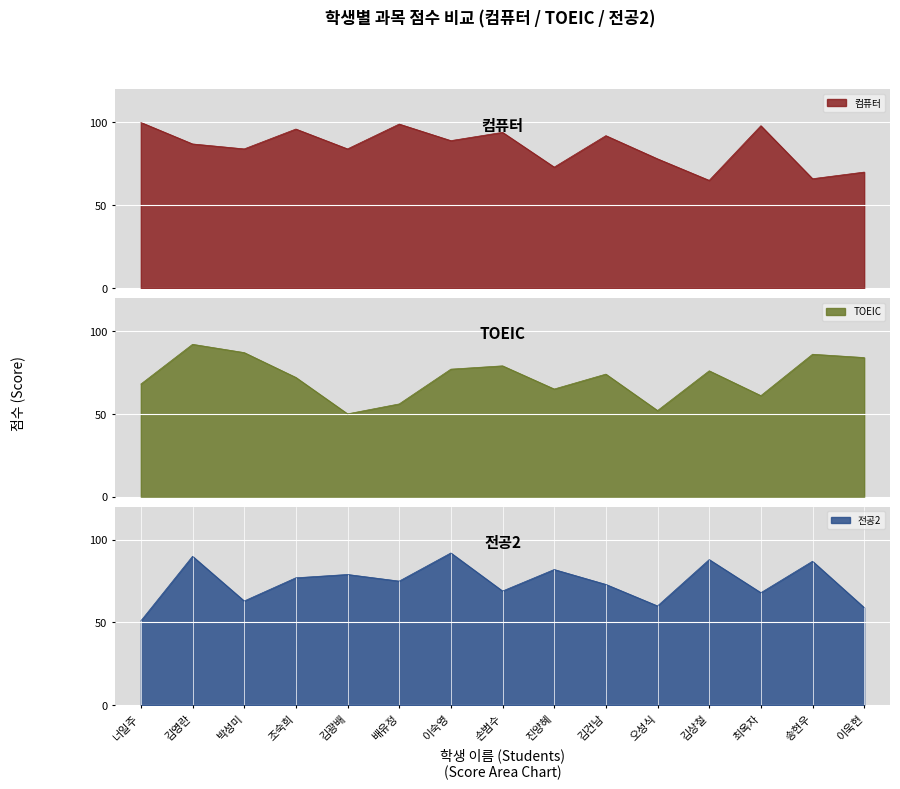

What are all the series names shown in the legend?

컴퓨터, TOEIC, 전공2